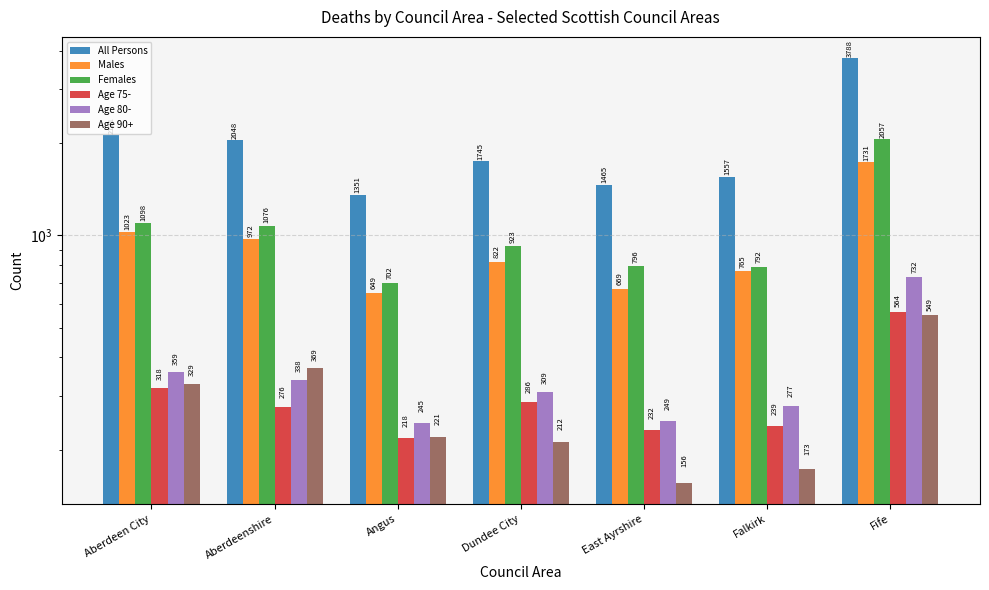

Read the Age 80- value at Aberdeenshire, to the nearest 5.

340